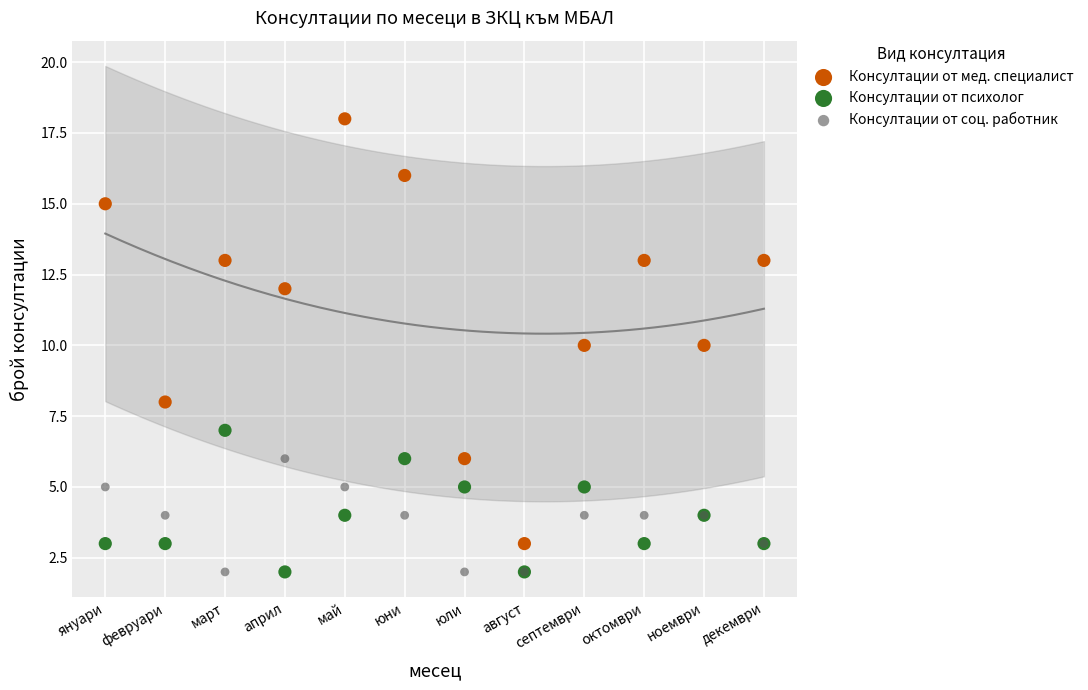

Which series reaches the maximum Y coordinate?

Консултации от мед. специалист